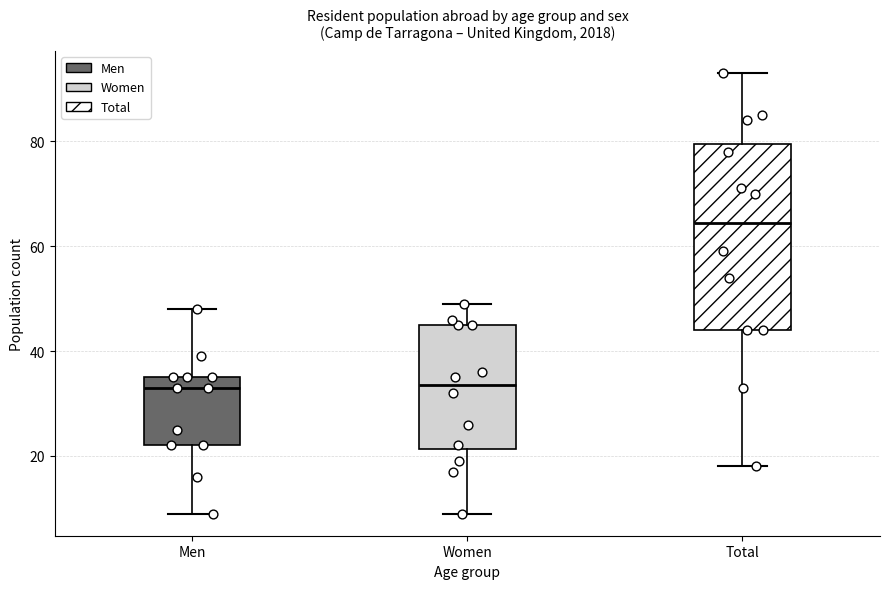

Reading left to right, transcribe this box plot: for each box, give where its median line is, the range the box spans, and where its two whiskers end, as read against the y-axis. The values are not printed on the chart, so give them approximately, as read against the axis.

Men: median 34, box 22 to 36, whiskers 10 to 48
Women: median 34, box 22 to 46, whiskers 10 to 50
Total: median 64, box 44 to 80, whiskers 18 to 94